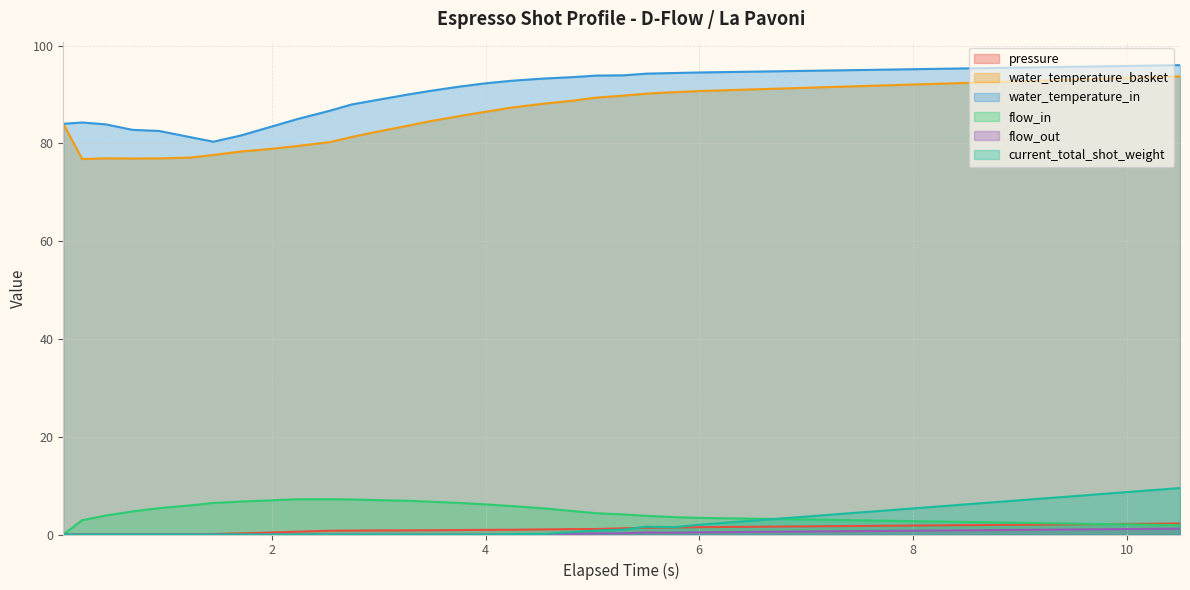

True or false: flow_in and water_temperature_basket intersect in this chart.

False